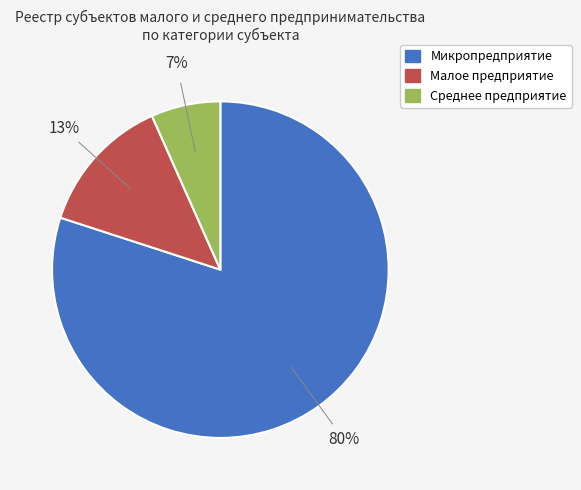

What percentage is the Малое предприятие slice, to the nearest percent?

13%